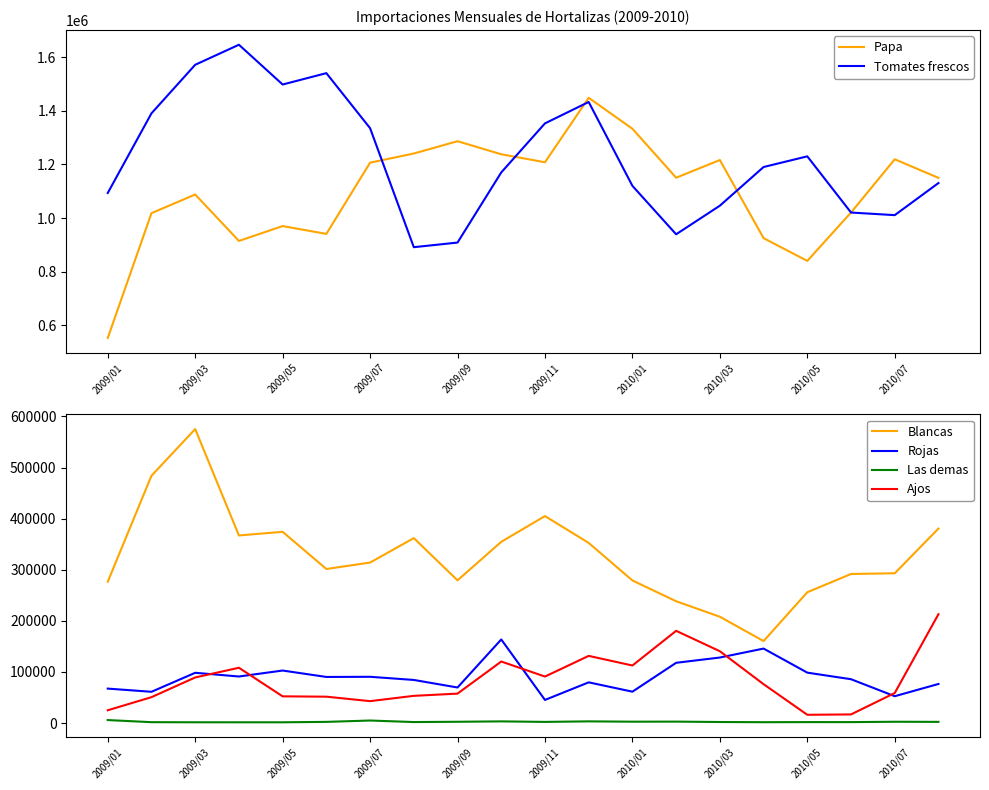

Which series has the largest total across all categories?

Tomates frescos